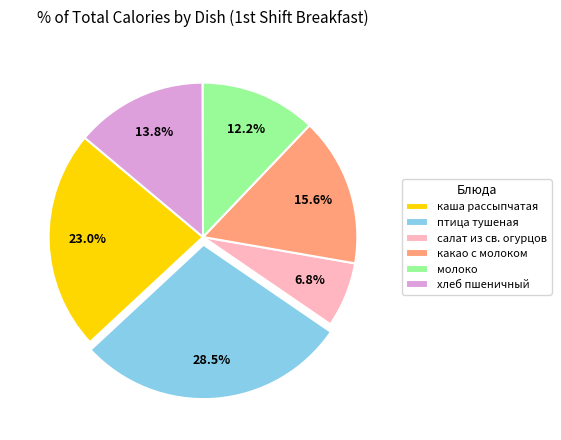

What portion of the pie excludes какао с молоком?

84.4%